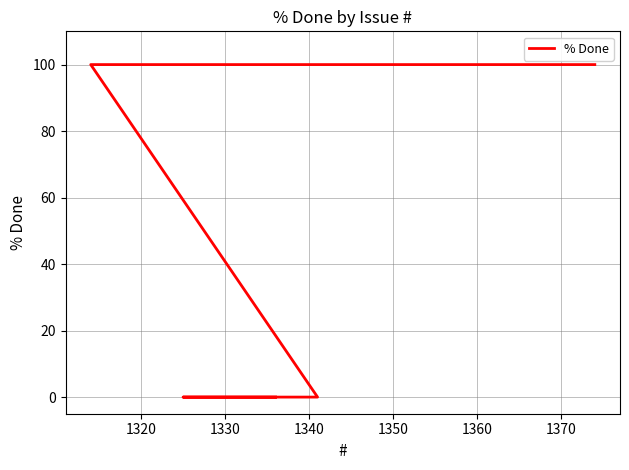

Reading left to right, extract all data points from this chart.

100	100	100	100	0	0	0	0